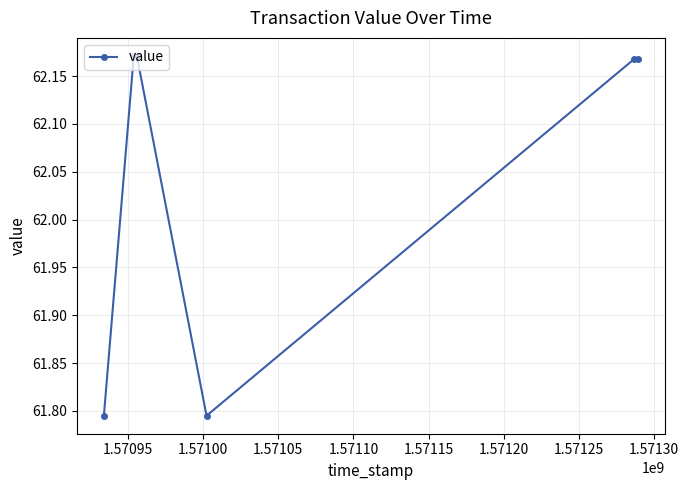

What is the difference between the maximum and minimum values?

0.4